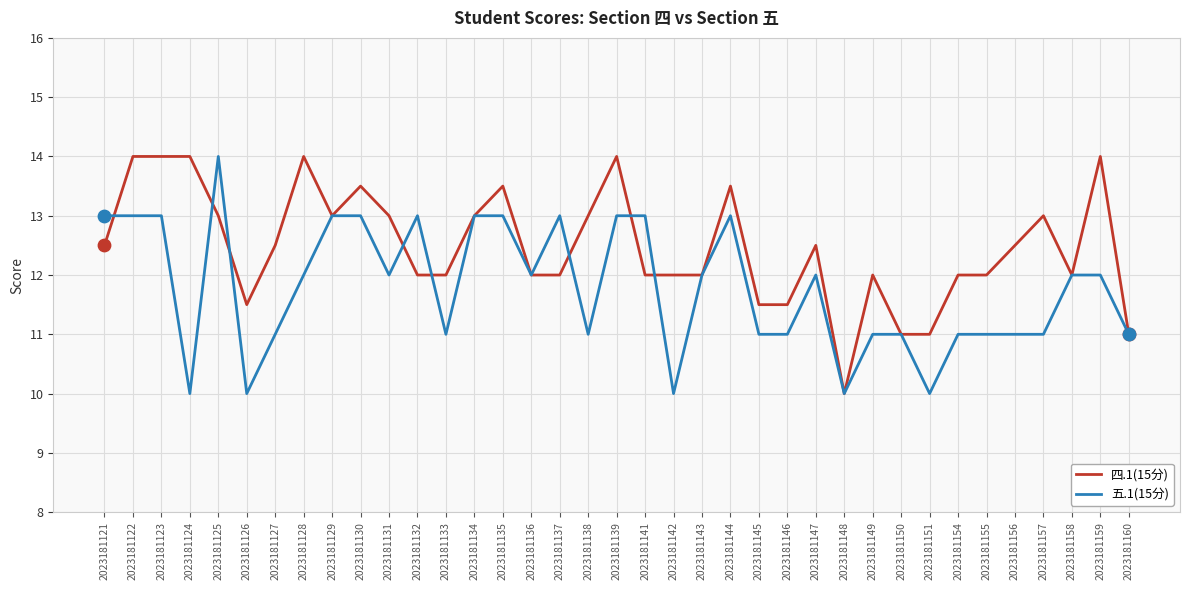

Which series has the largest total across all categories?

四.1(15分)